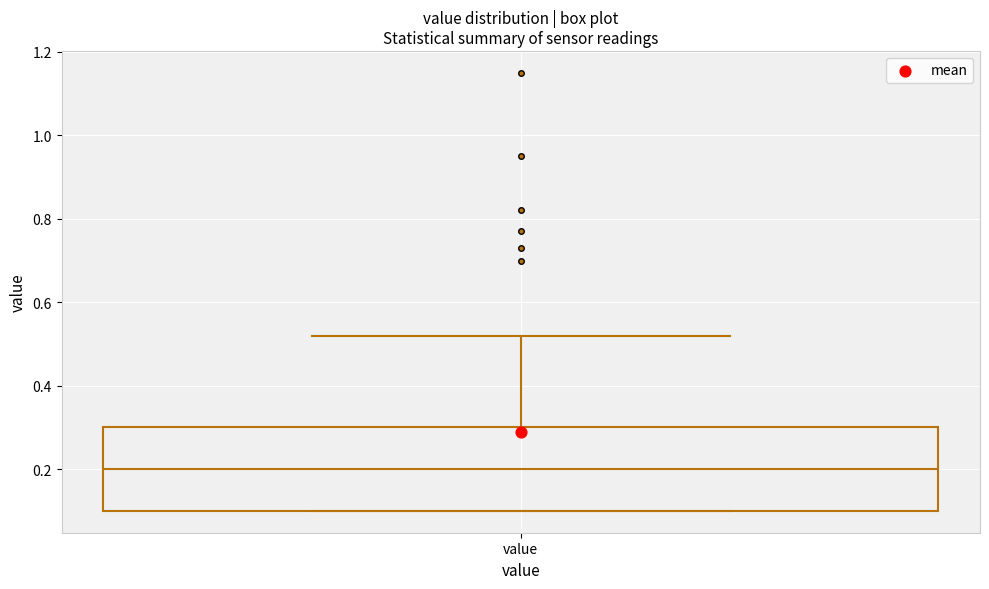

Where does the upper whisker of the box for value end on the y-axis? The values are not printed on the chart, so give them approximately, as read against the axis.

0.52